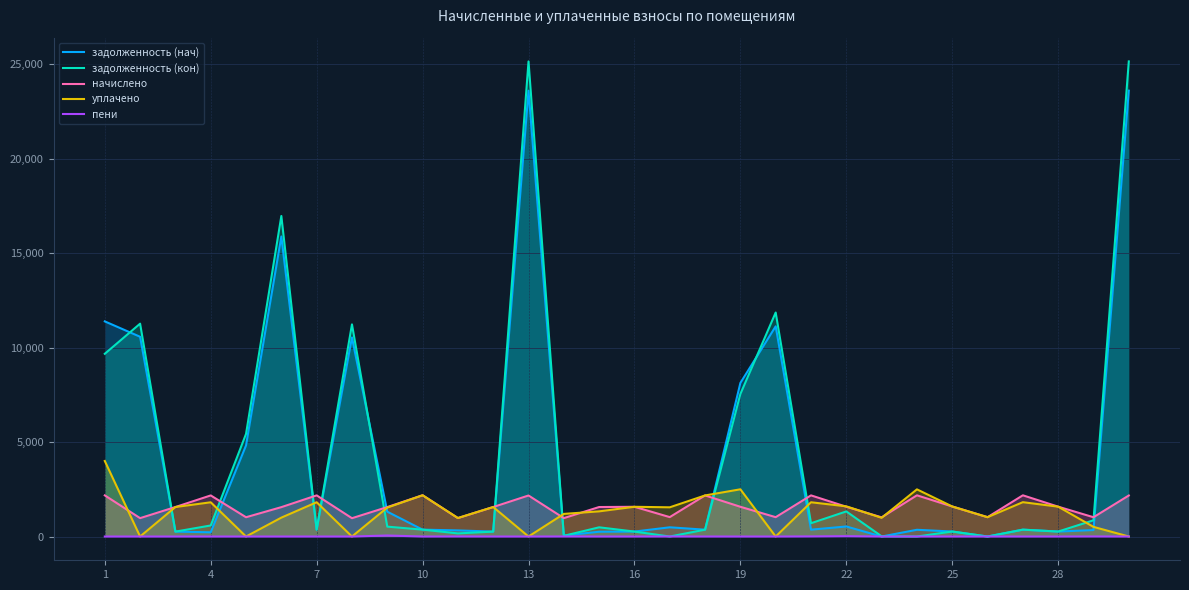

How many lines are shown in the chart?

5